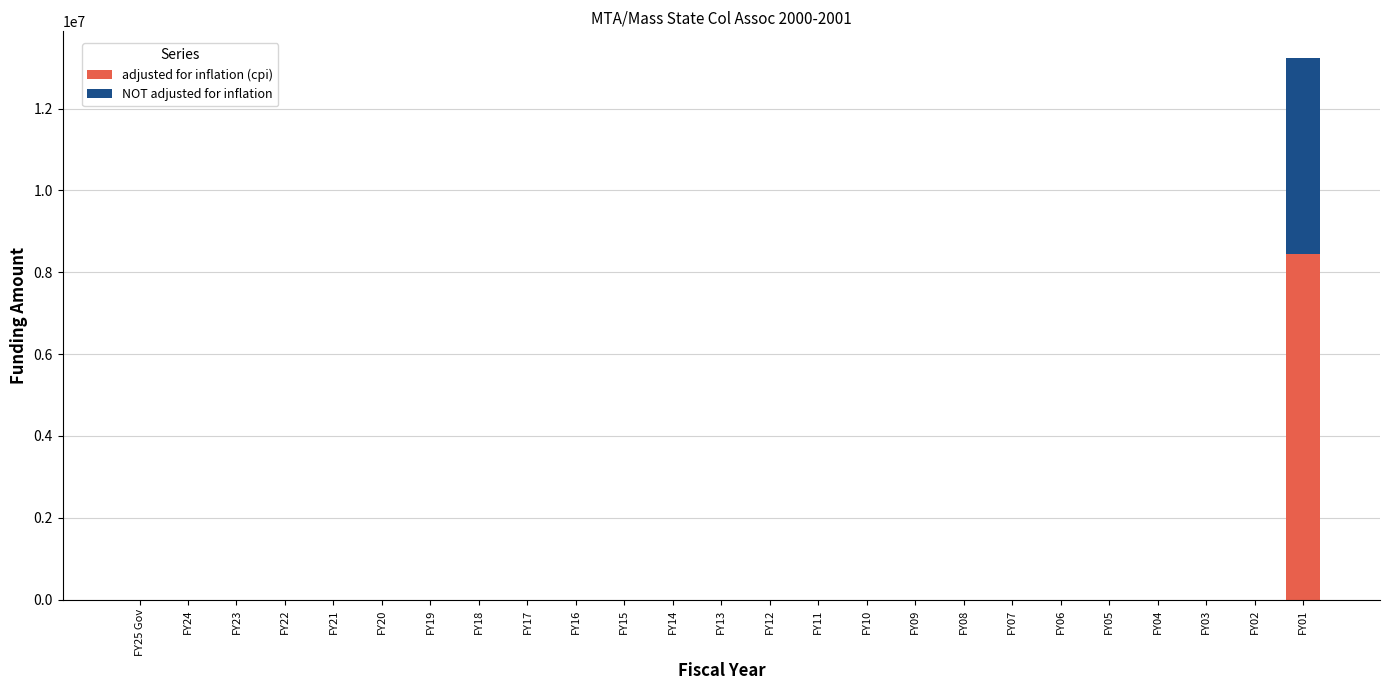

At which category is the sum across all series the highest?

FY01